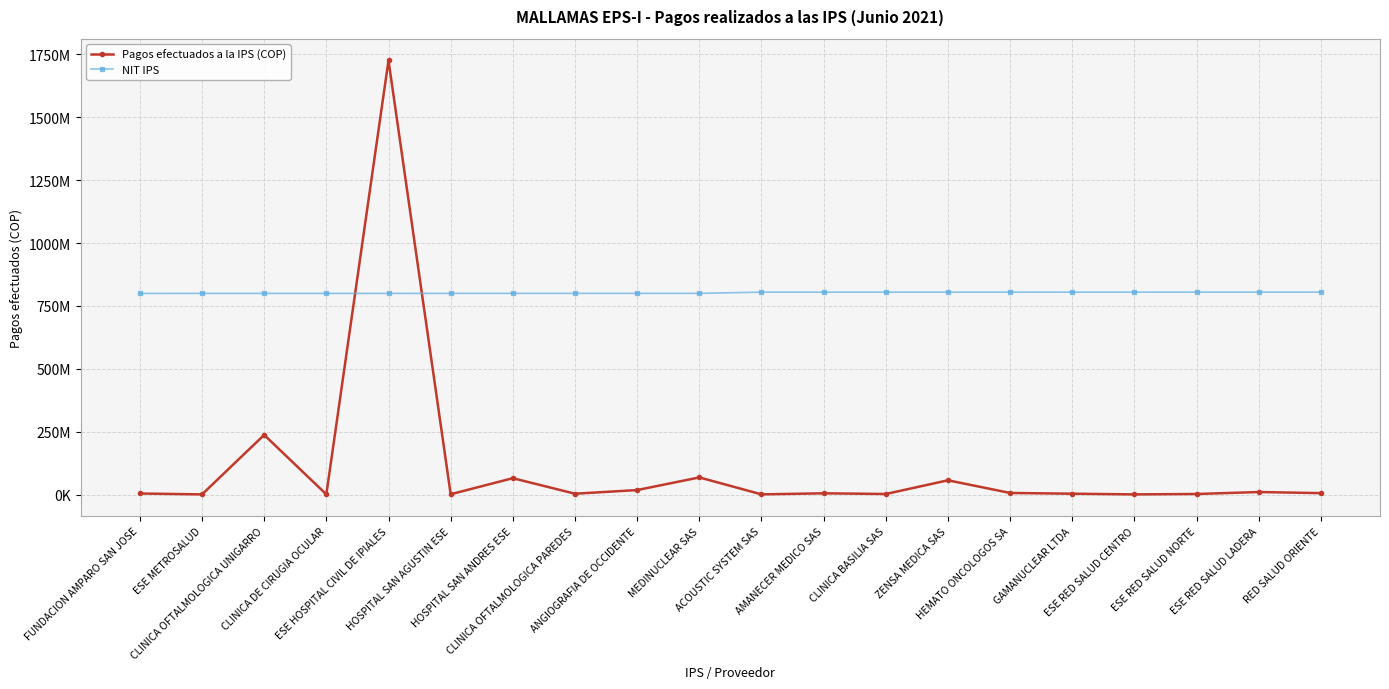

What is the difference between the maximum and minimum values in the Pagos efectuados a la IPS (COP) series?

1724307643